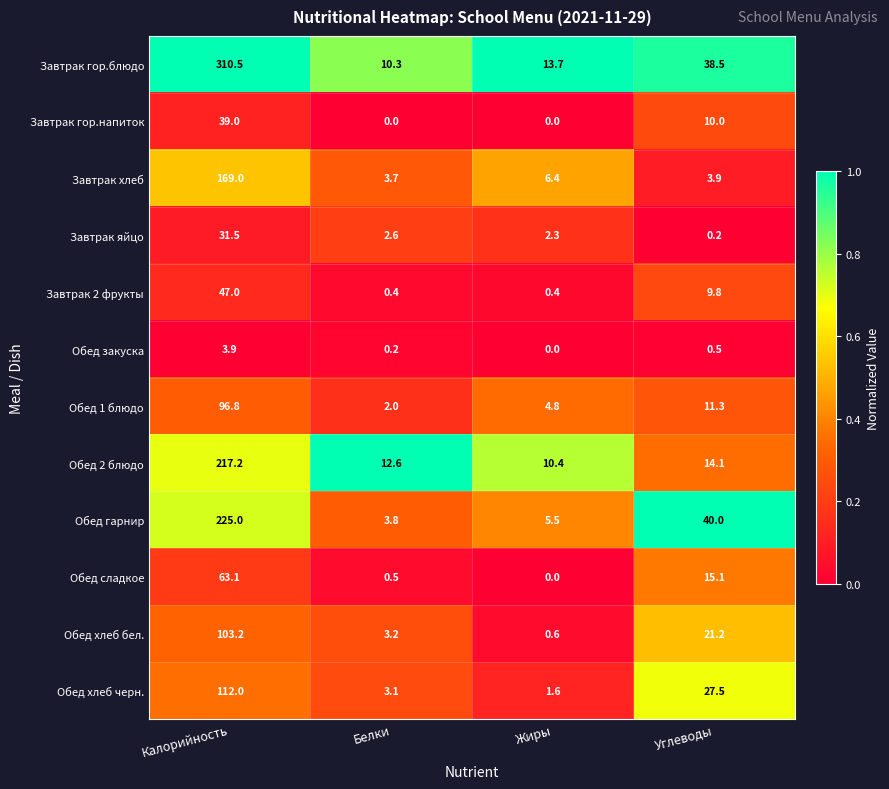

Which series has the widest spread of values?

Завтрак гор.блюдо